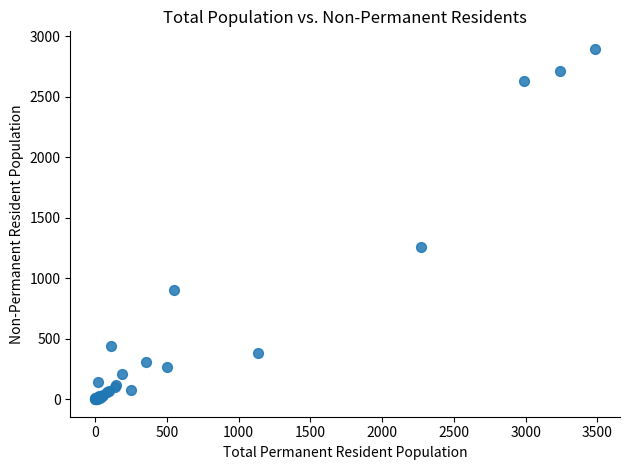

What Y value in the scatter plot is closest to 1447?

1256